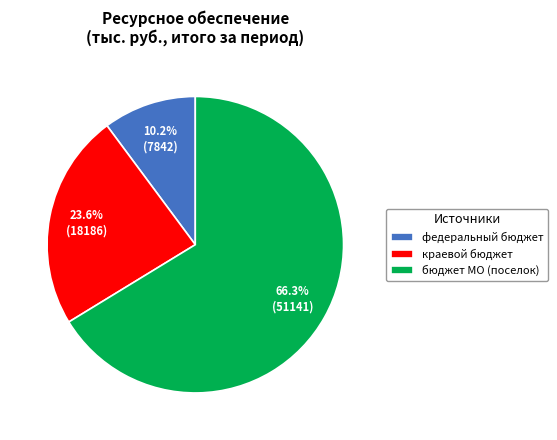

Do бюджет МО (поселок) and краевой бюджет together represent more than half of the pie?

Yes